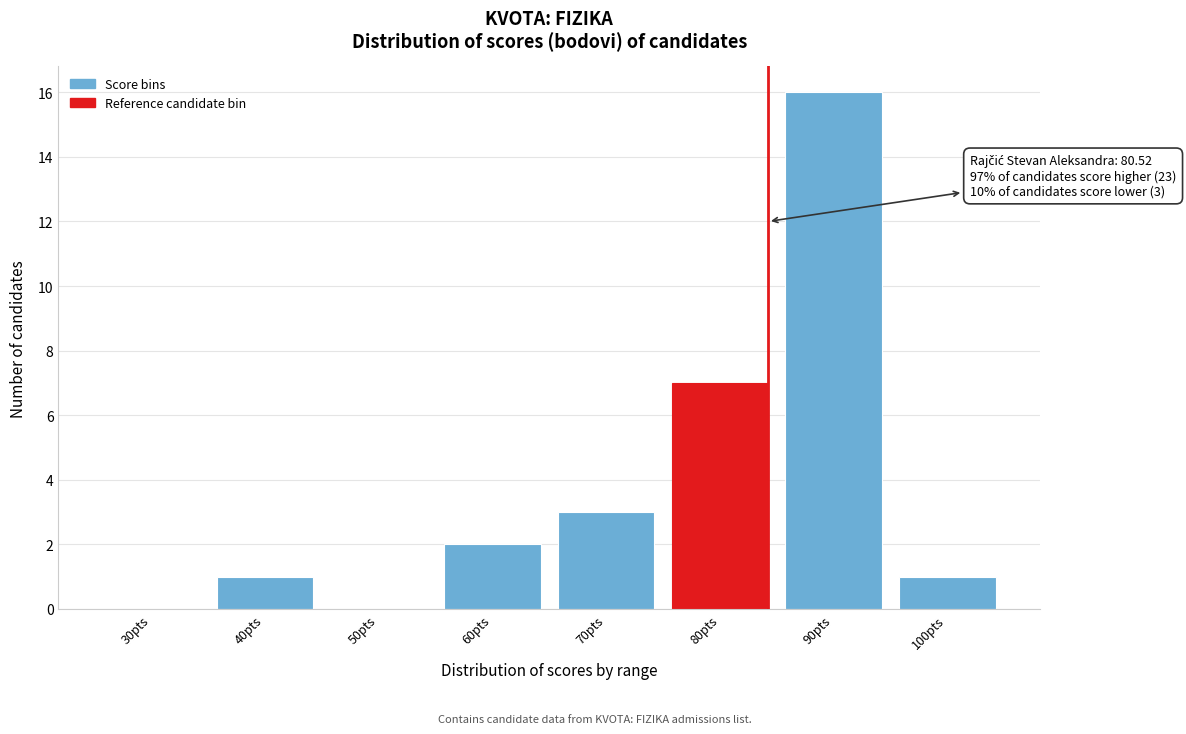

Reading left to right, what are all the values shown in this chart?

30pts=0	40pts=1	50pts=0	60pts=2	70pts=3	80pts=7	90pts=16	100pts=1